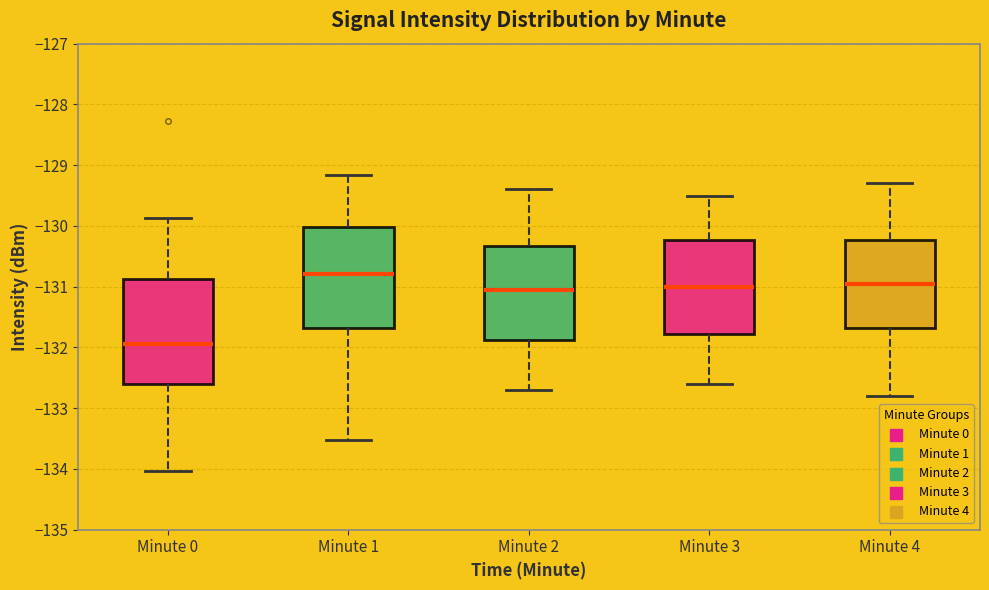

Reading left to right, transcribe this box plot: for each box, give where its median line is, the range the box spans, and where its two whiskers end, as read against the y-axis. The values are not printed on the chart, so give them approximately, as read against the axis.

Minute 0: median -131.9, box -132.6 to -130.9, whiskers -134.0 to -129.9
Minute 1: median -130.8, box -131.7 to -130.0, whiskers -133.5 to -129.2
Minute 2: median -131.0, box -131.9 to -130.3, whiskers -132.7 to -129.4
Minute 3: median -131.0, box -131.8 to -130.2, whiskers -132.6 to -129.5
Minute 4: median -130.9, box -131.7 to -130.2, whiskers -132.8 to -129.3